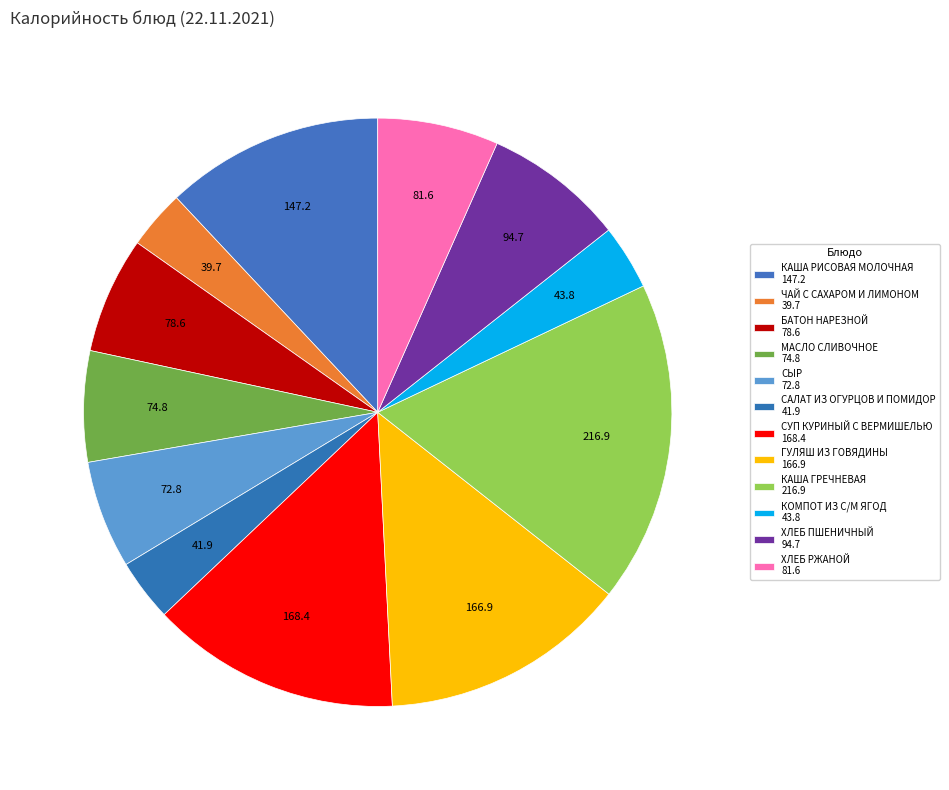

Count the number of slices in the pie.

12